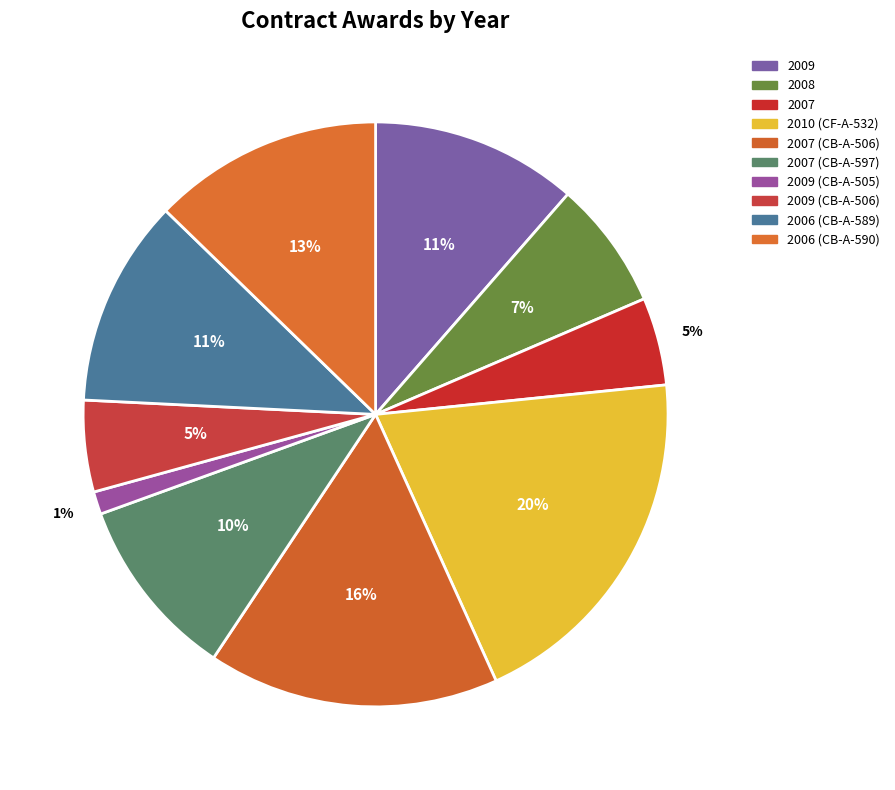

Rank the categories by value from highest to lowest.

2010 (CF-A-532), 2007 (CB-A-506), 2006 (CB-A-590), 2006 (CB-A-589), 2009, 2007 (CB-A-597), 2008, 2009 (CB-A-506), 2007, 2009 (CB-A-505)